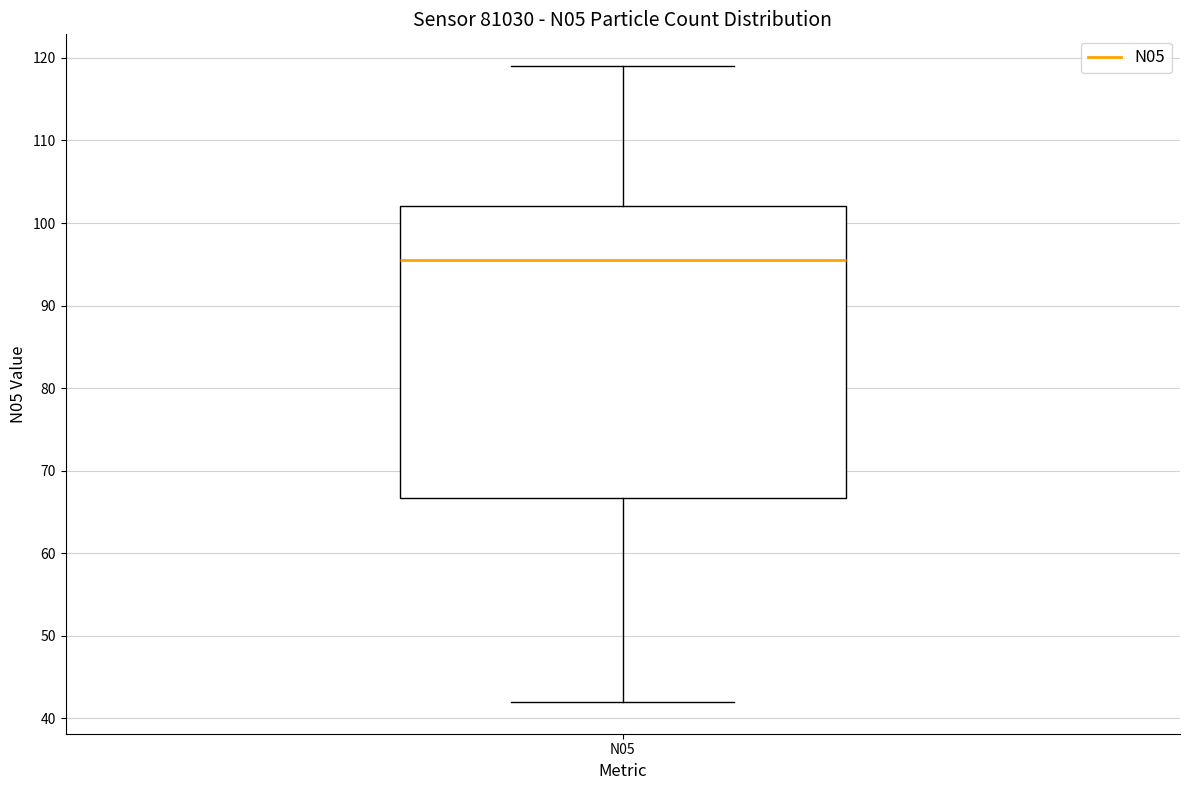

Transcribe this box plot: give where the median line is, the range the box spans, and where the two whiskers end, as read against the y-axis. The values are not printed on the chart, so give them approximately, as read against the axis.

median 96, box 67 to 102, whiskers 42 to 119